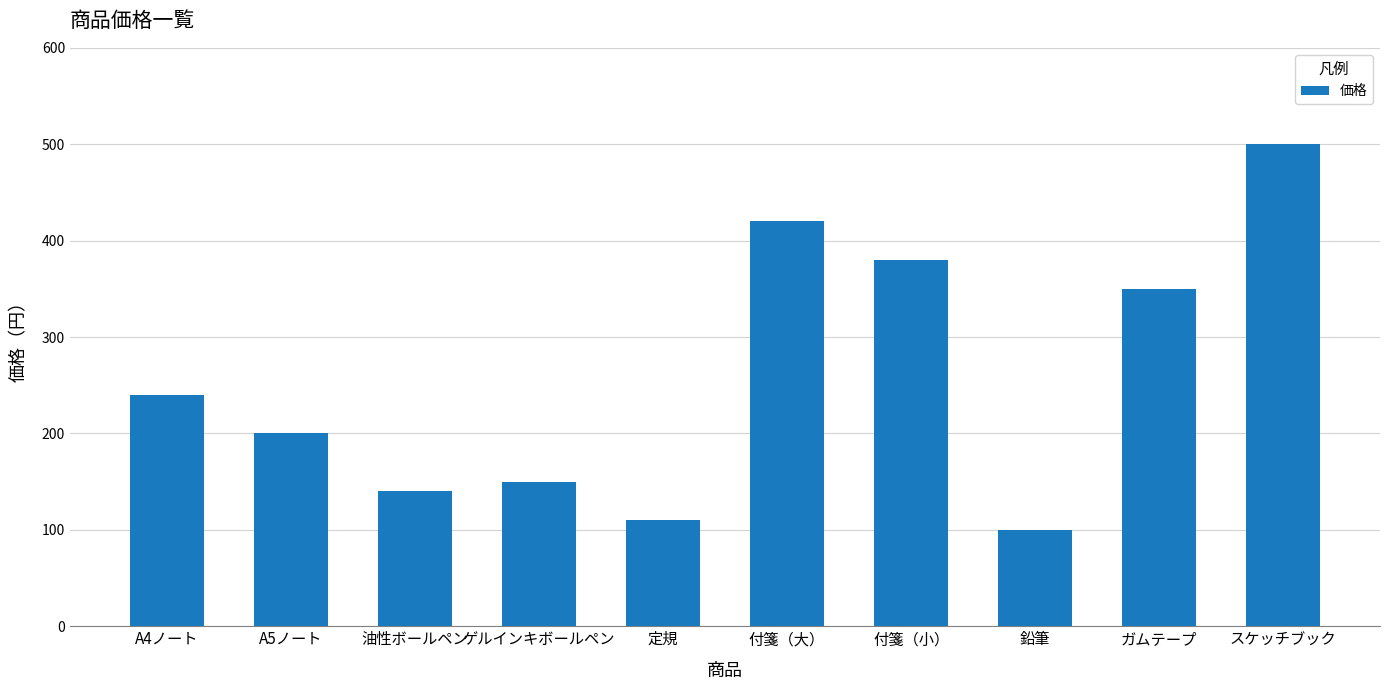

Reading right to left, extract all data points from this chart.

500	350	100	380	420	110	150	140	200	240